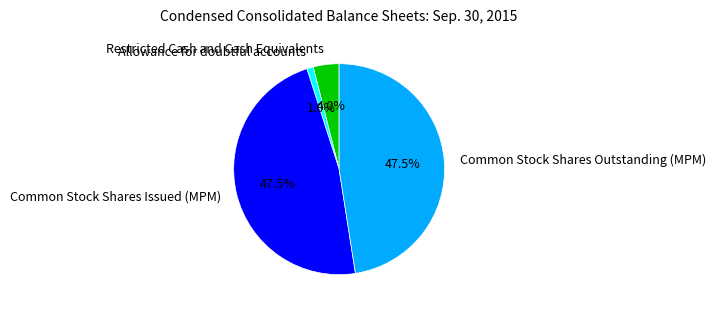

Which has a higher value, Restricted Cash and Cash Equivalents or Allowance for doubtful accounts?

Restricted Cash and Cash Equivalents